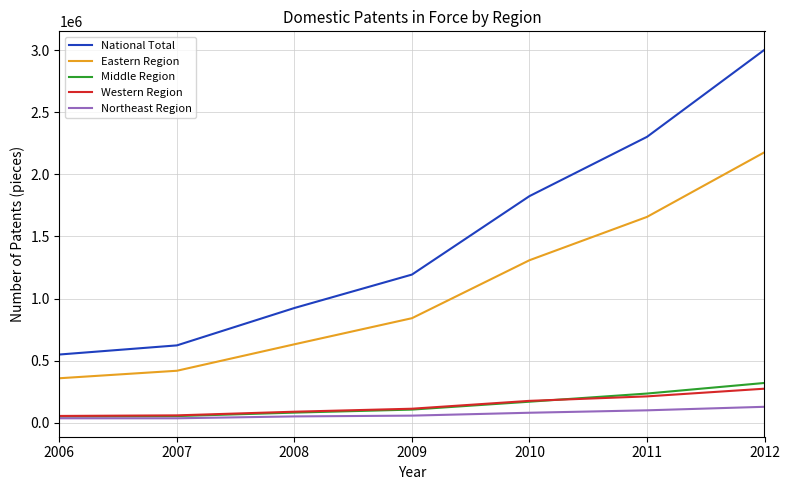

What is the approximate value of Eastern Region at 2008, to the nearest 10?

631210